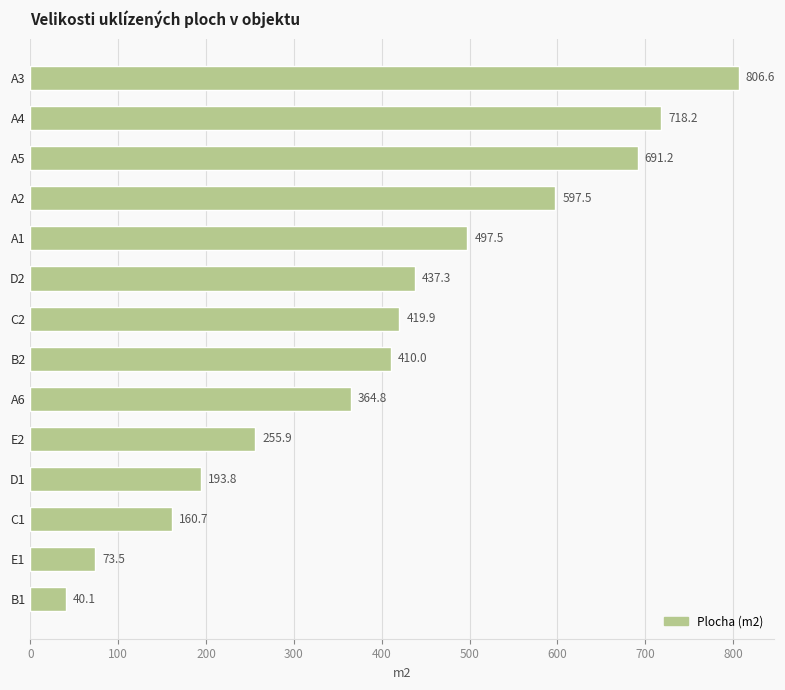

What value does the data have at A6?

364.8